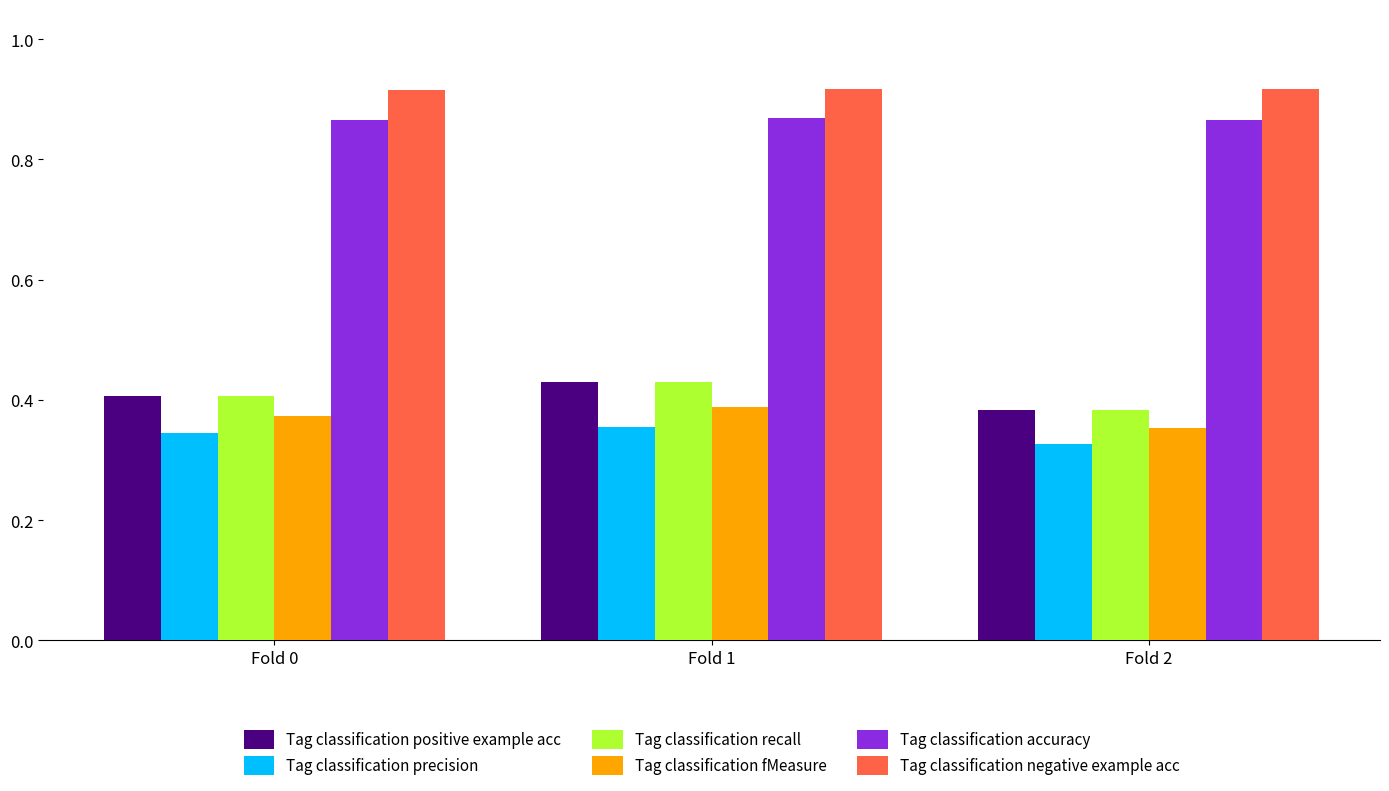

At how many categories does at least one series exceed 0?

3